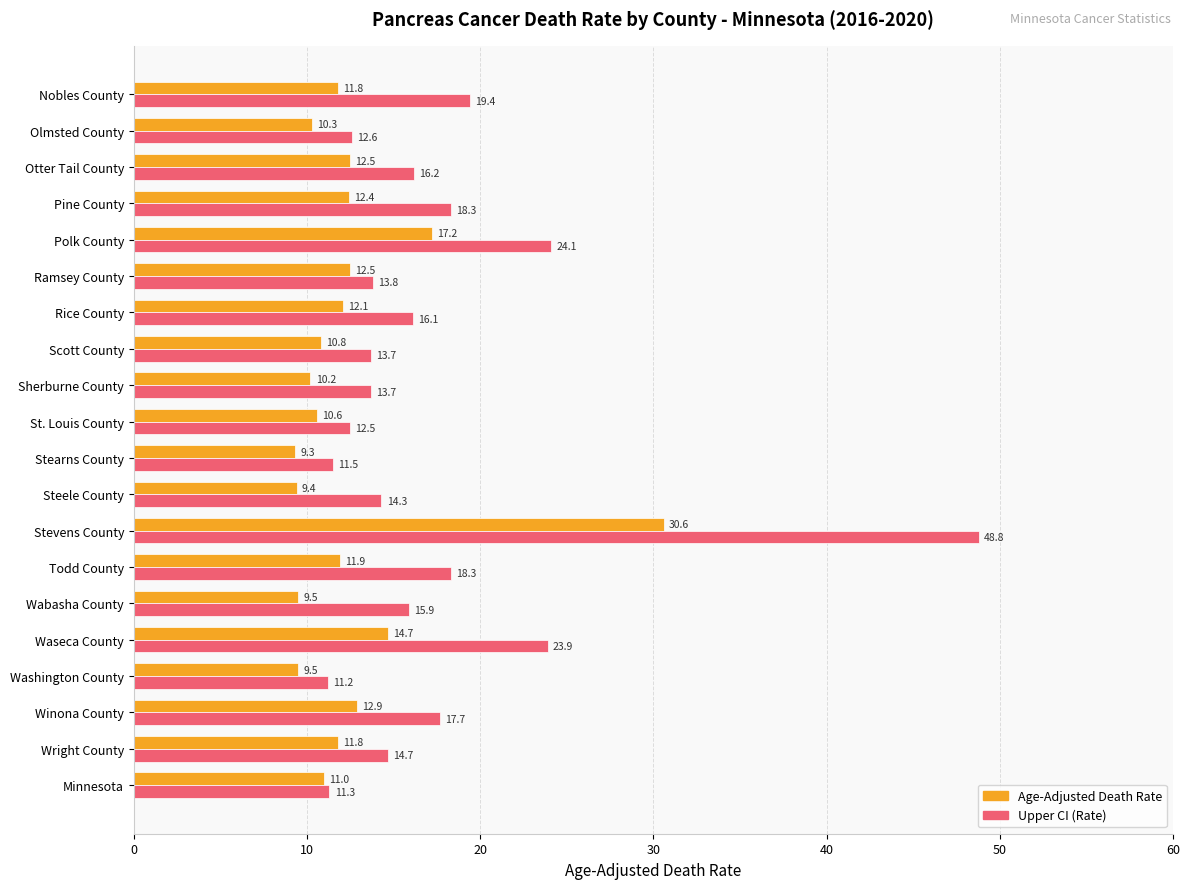

How many series are shown in this chart?

2